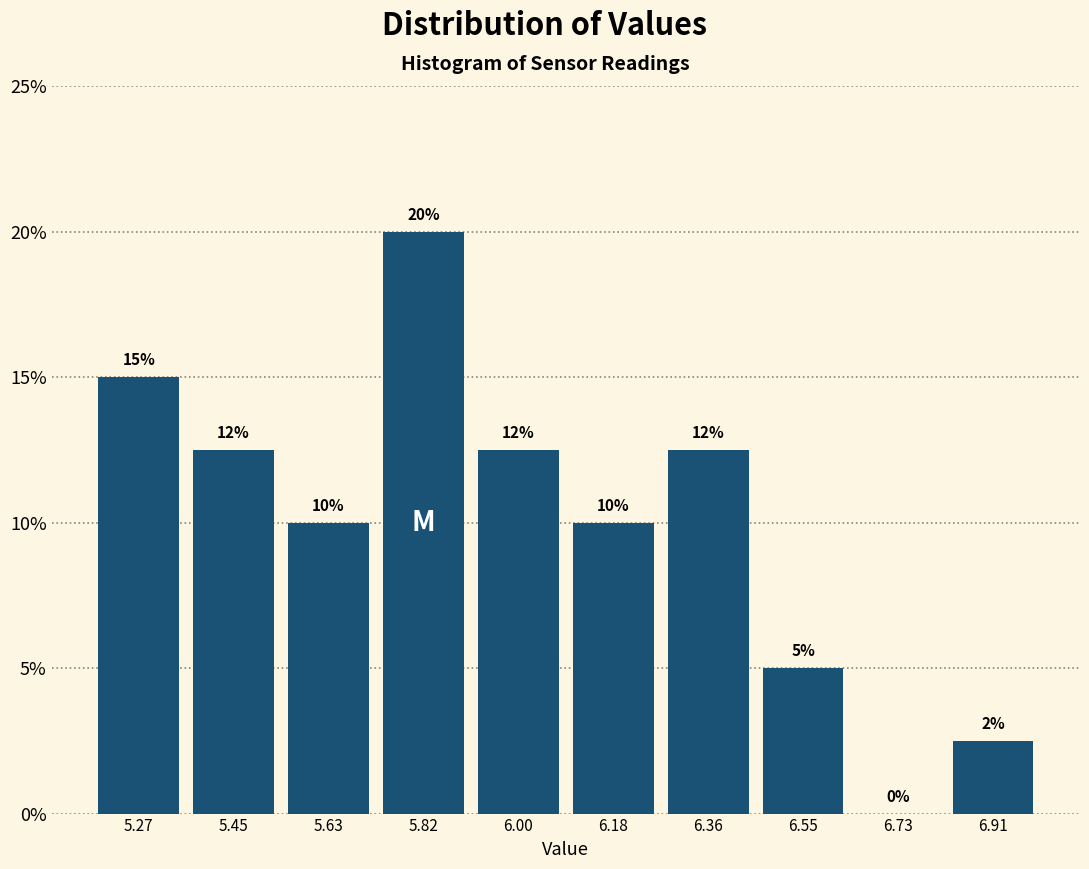

Which range on the x-axis has the tallest bar?

5.72 to 5.90